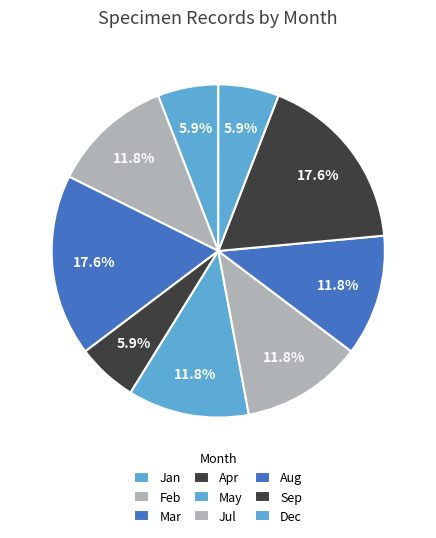

Count the number of slices in the pie.

9